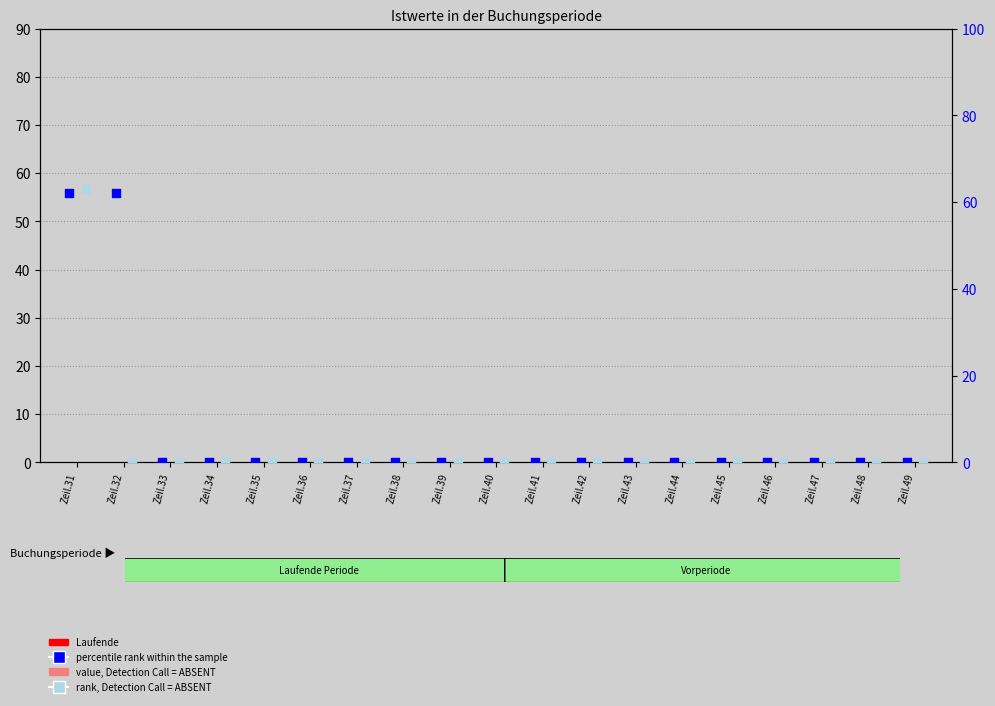

At how many categories does at least one series exceed 60?

2